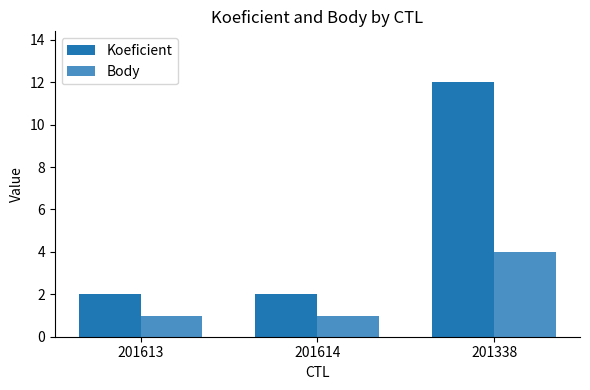

Which series has the widest spread of values?

Koeficient